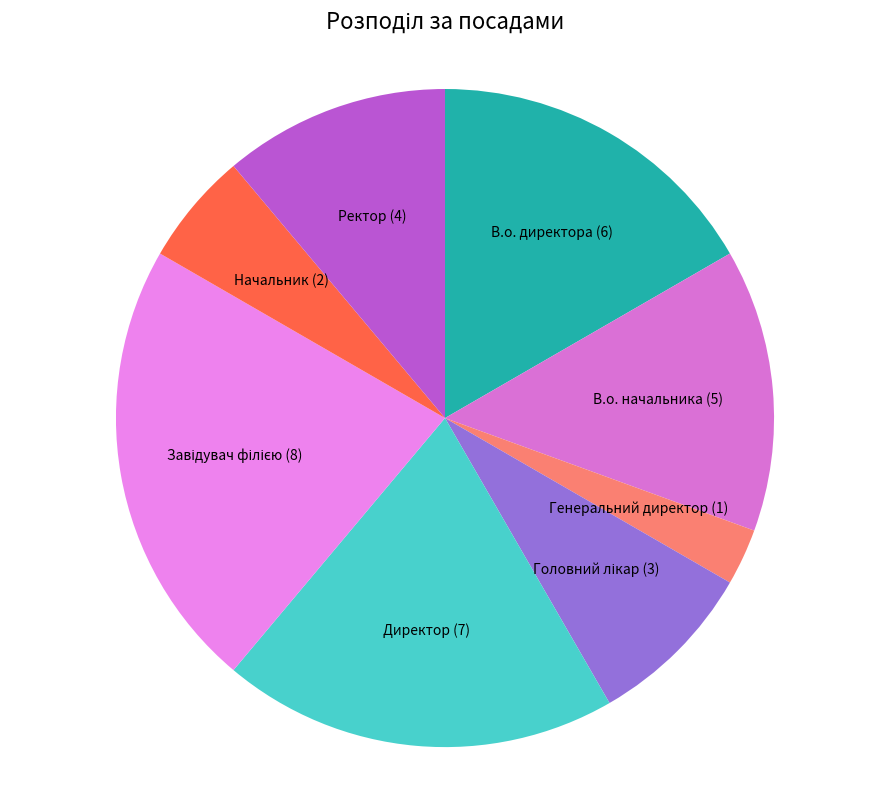

Is there any slice that represents more than half of the pie?

No